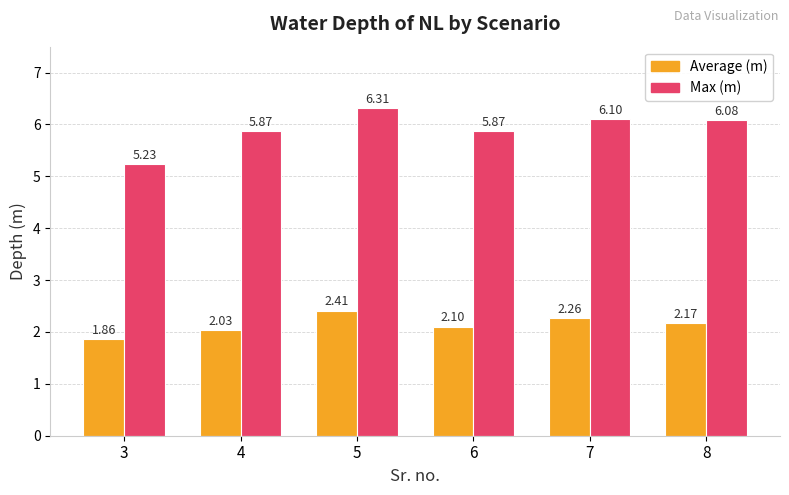

Are the bars horizontal?

No